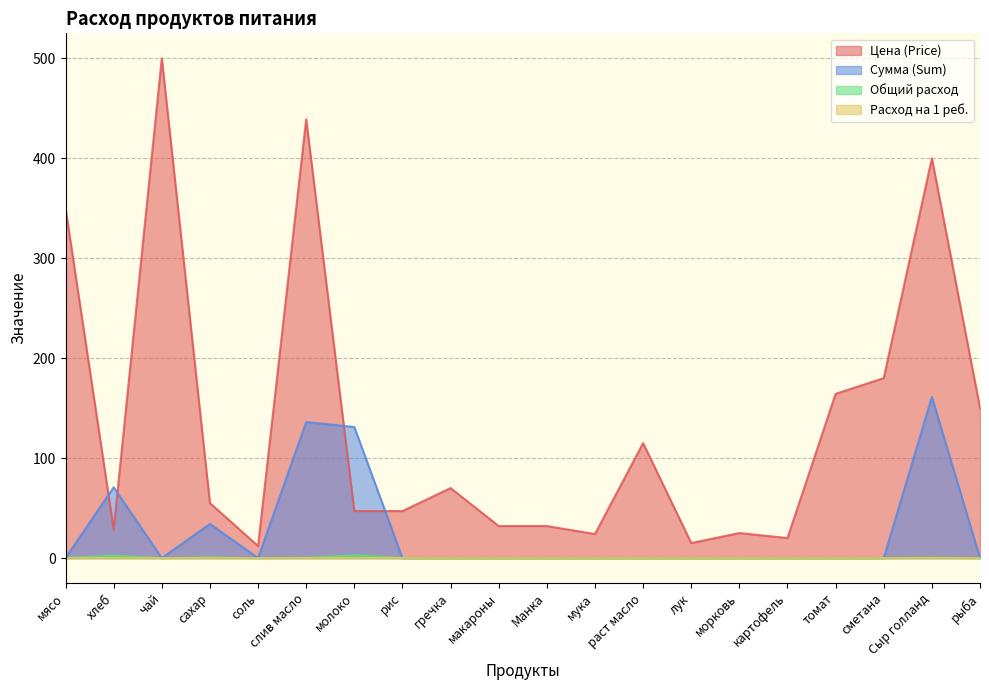

How many data points in Общий расход are above 0?

5